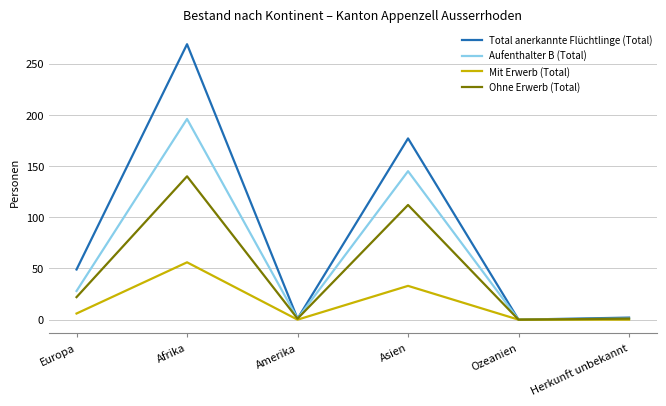

Which series has the largest total across all categories?

Total anerkannte Flüchtlinge (Total)